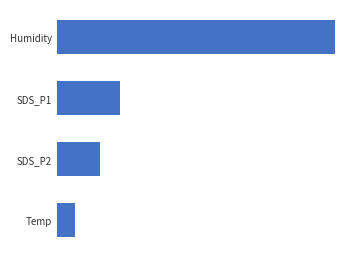

What is the average value?

36.1